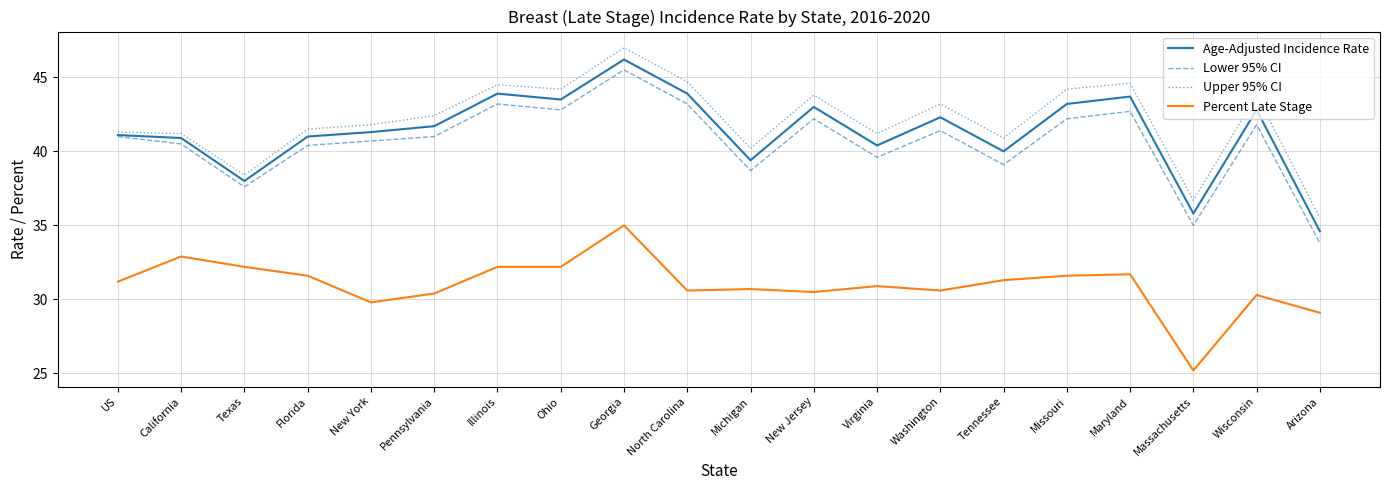

Which series has the largest total across all categories?

Upper 95% CI